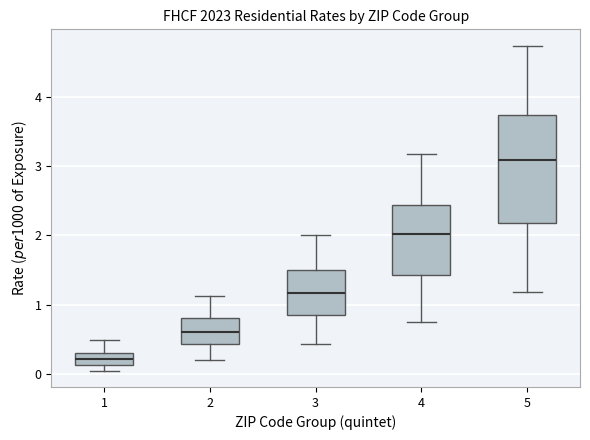

Where does the upper whisker of the box at x = 2 end on the y-axis? The values are not printed on the chart, so give them approximately, as read against the axis.

1.1